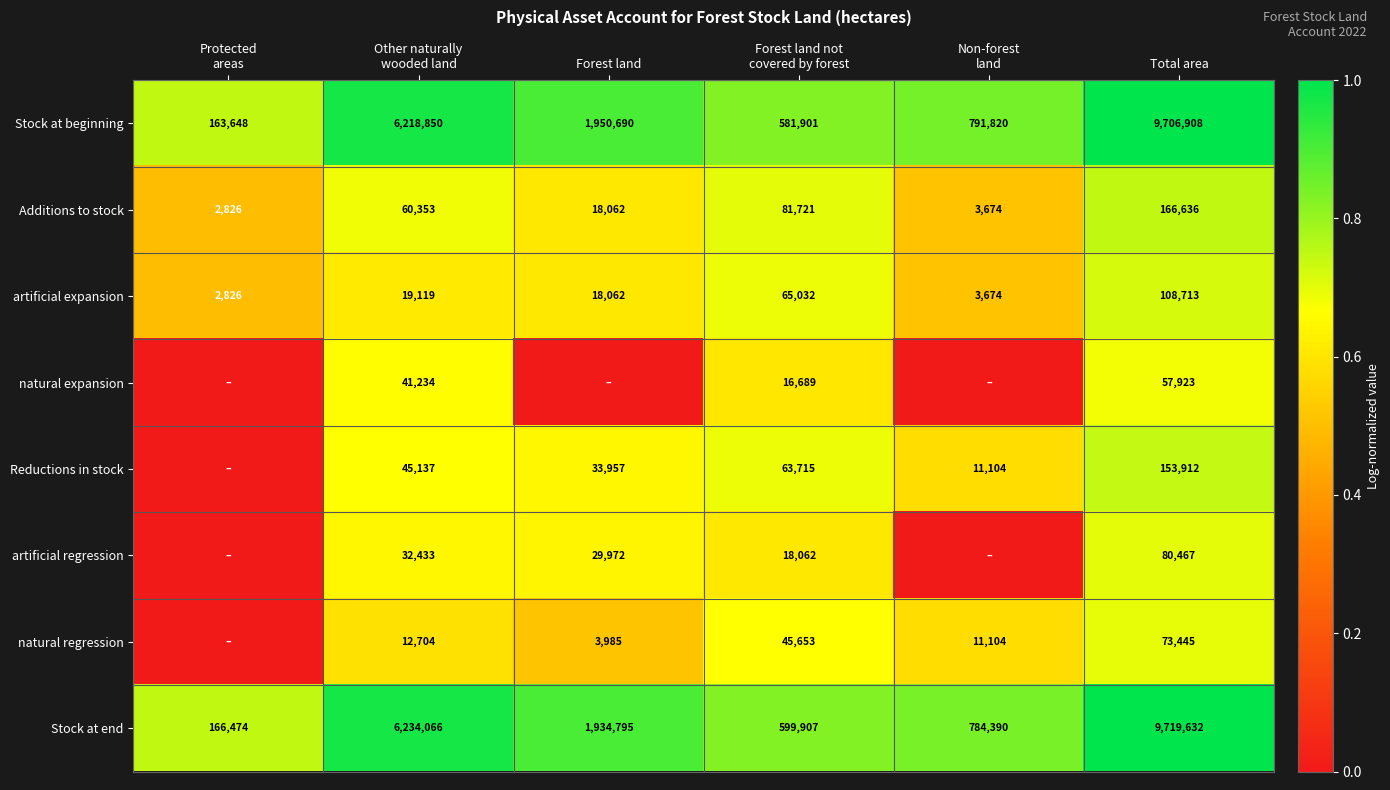

What is the sum of all artificial expansion values?

217426